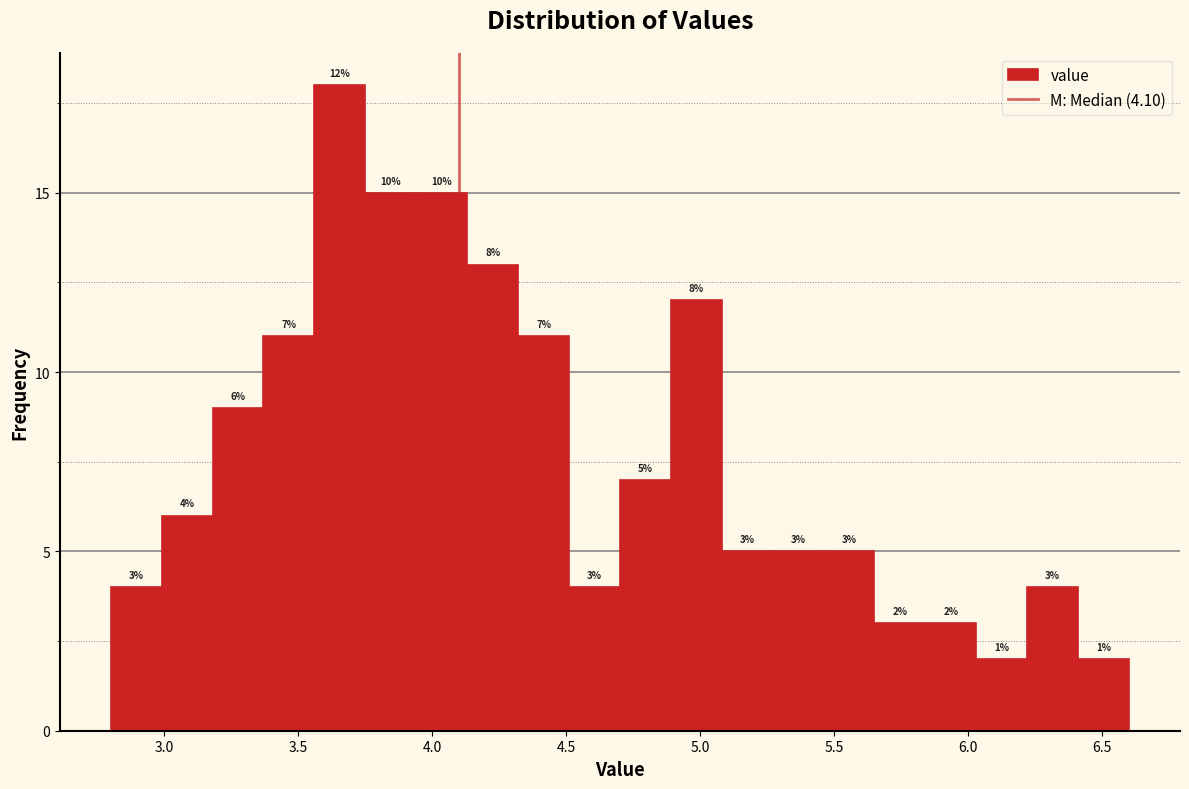

Read against the x-axis, roughly where is the centre of the tallest bar?

3.65